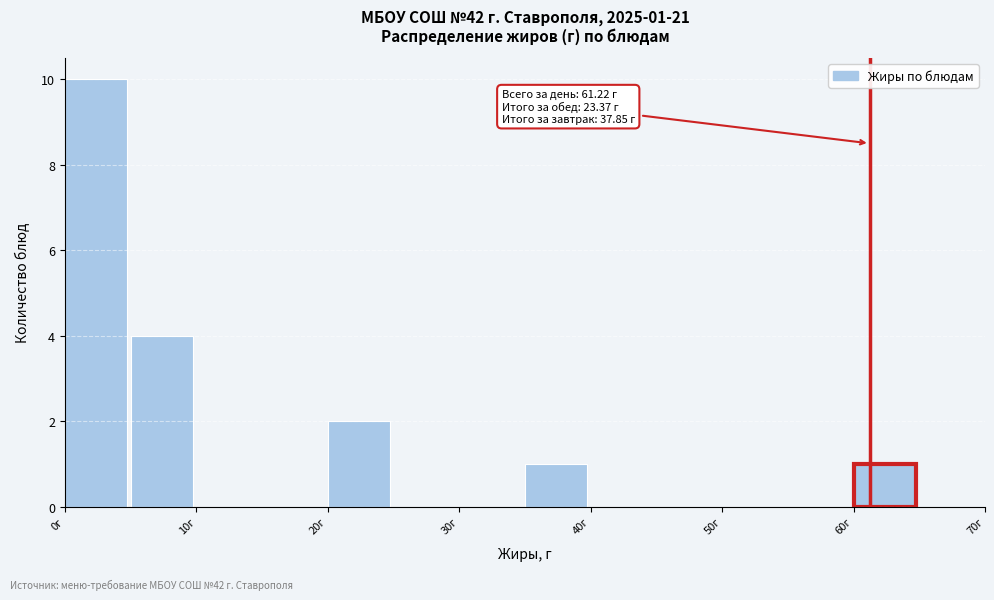

Over which range of the x-axis is the bar tallest?

0 to 5